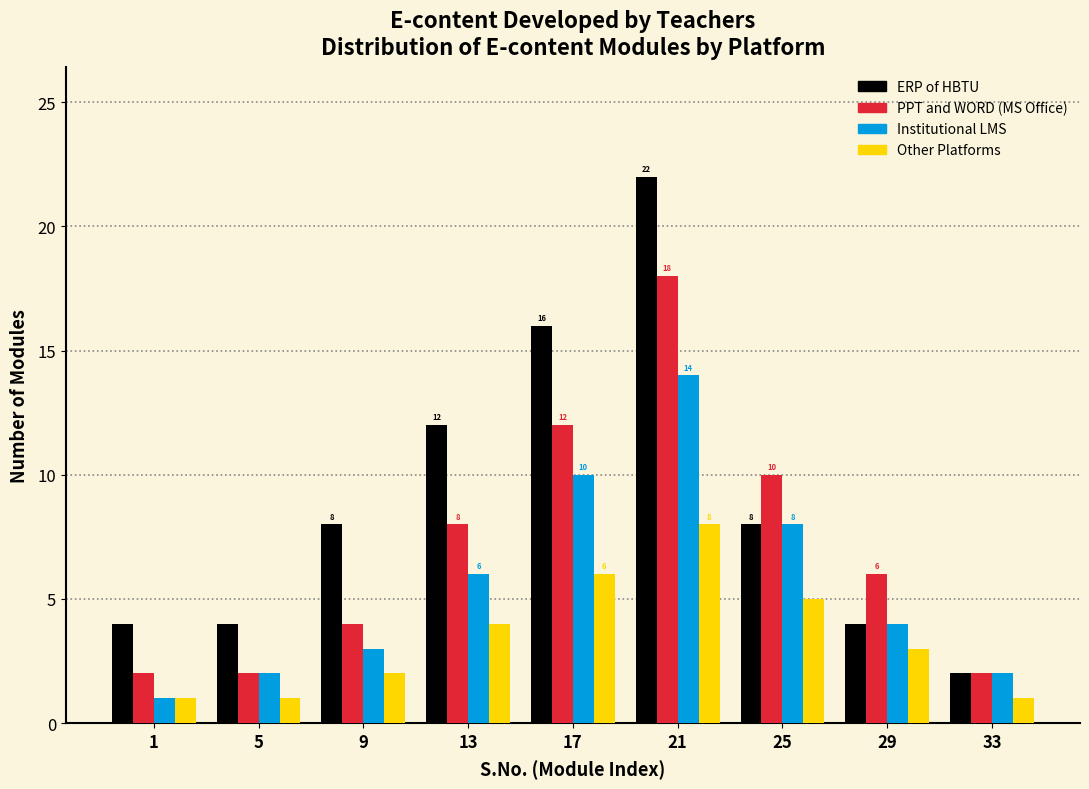

What is the sum of all Institutional LMS values?

50